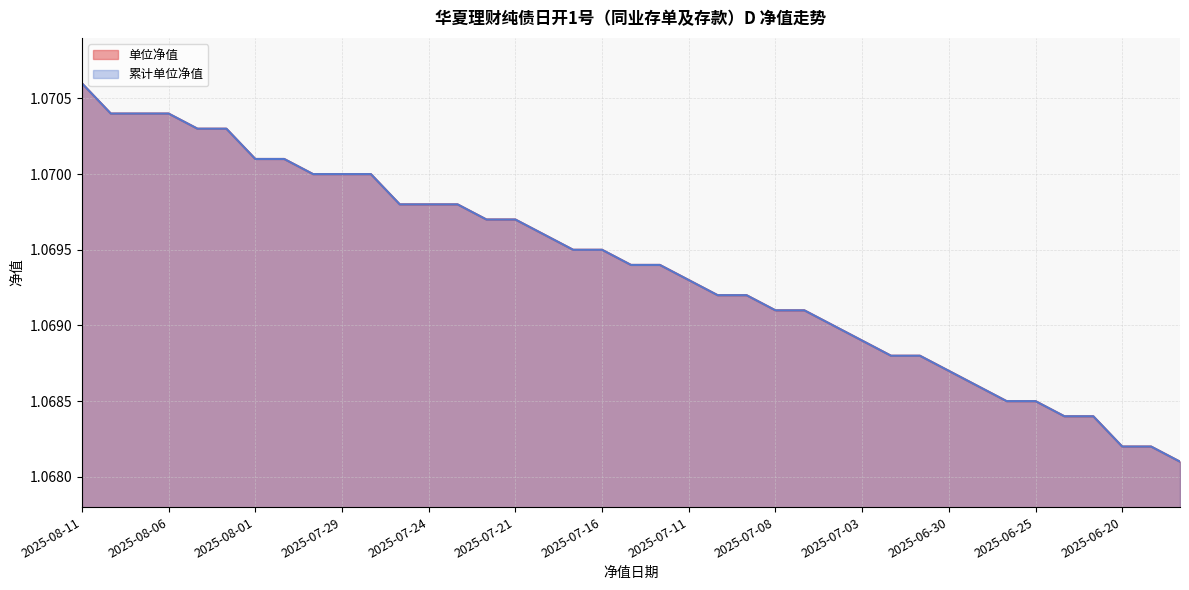

What is the sum of all 累计单位净值 values?

41.7